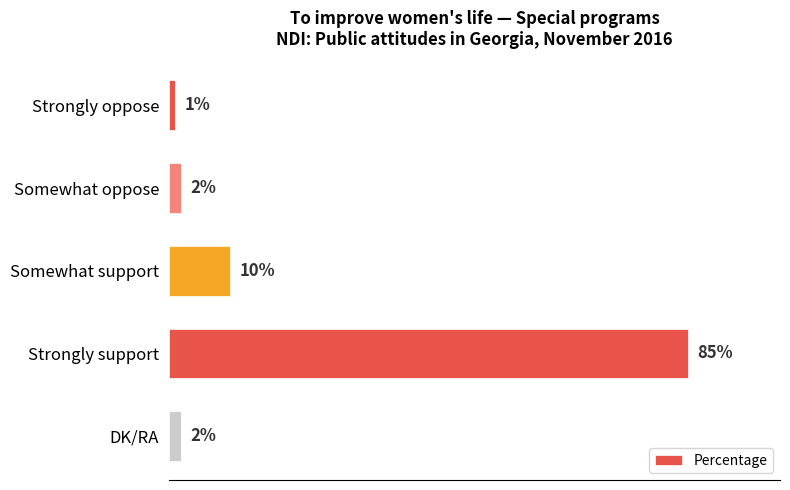

Which label corresponds to the largest value in the chart?

Strongly support